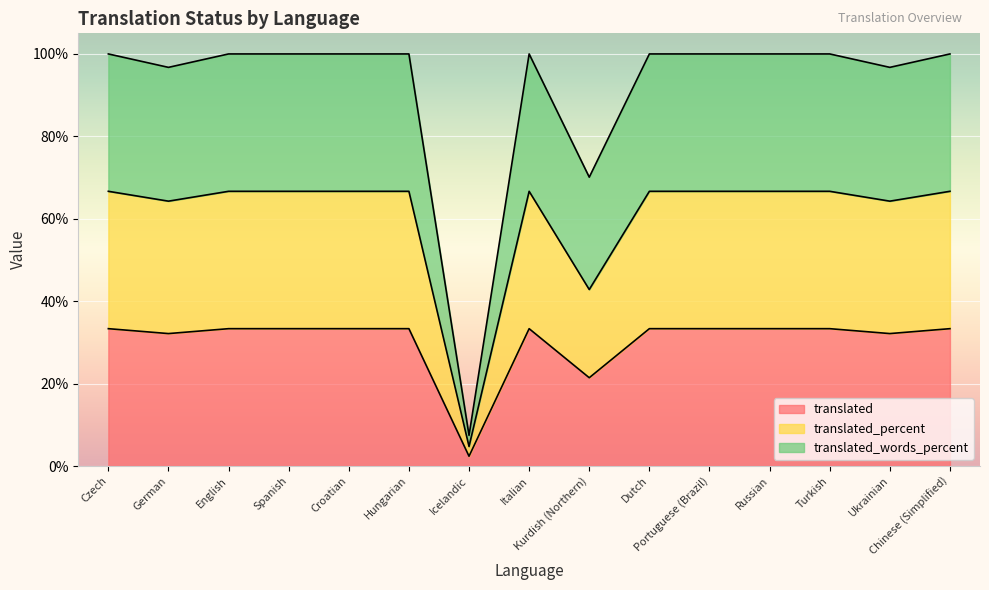

What is the label of the 5th point from the right?

Portuguese (Brazil)